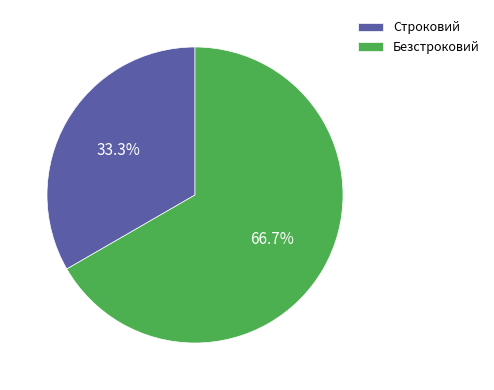

What portion of the pie excludes Строковий?

66.7%